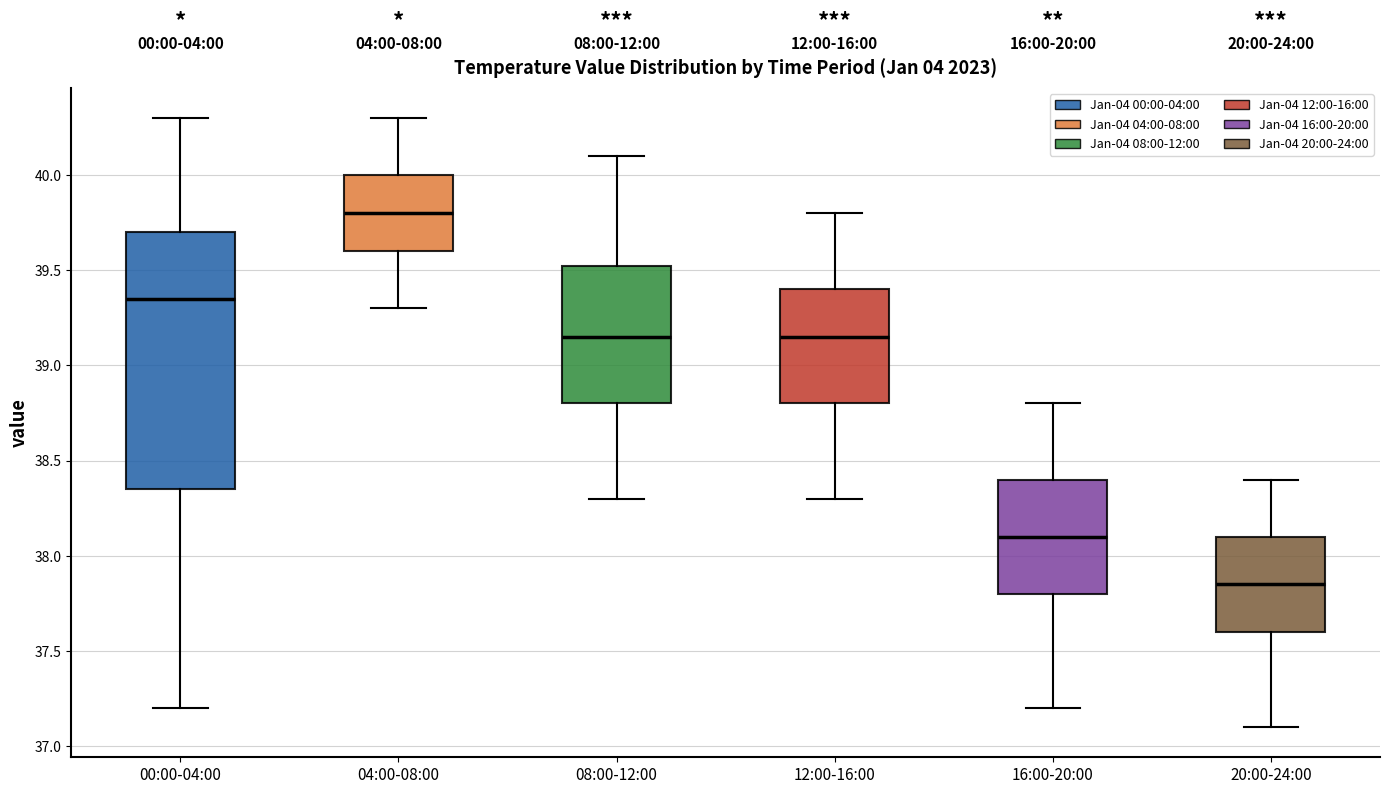

Comparing the boxes themselves (not the whiskers), which one is the tallest?

00:00-04:00